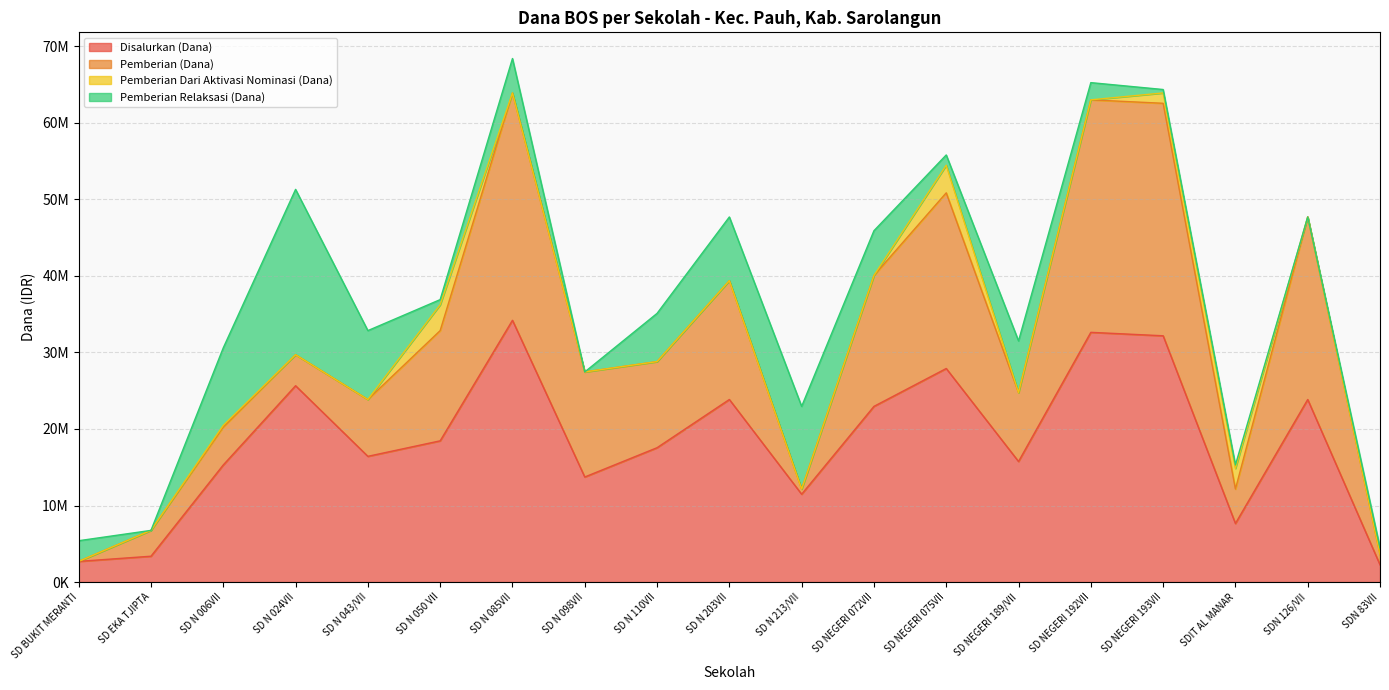

Is the value of Pemberian Relaksasi (Dana) at SD NEGERI 193VII greater than the value of Pemberian Dari Aktivasi Nominasi (Dana) at SD N 050 VII?

No